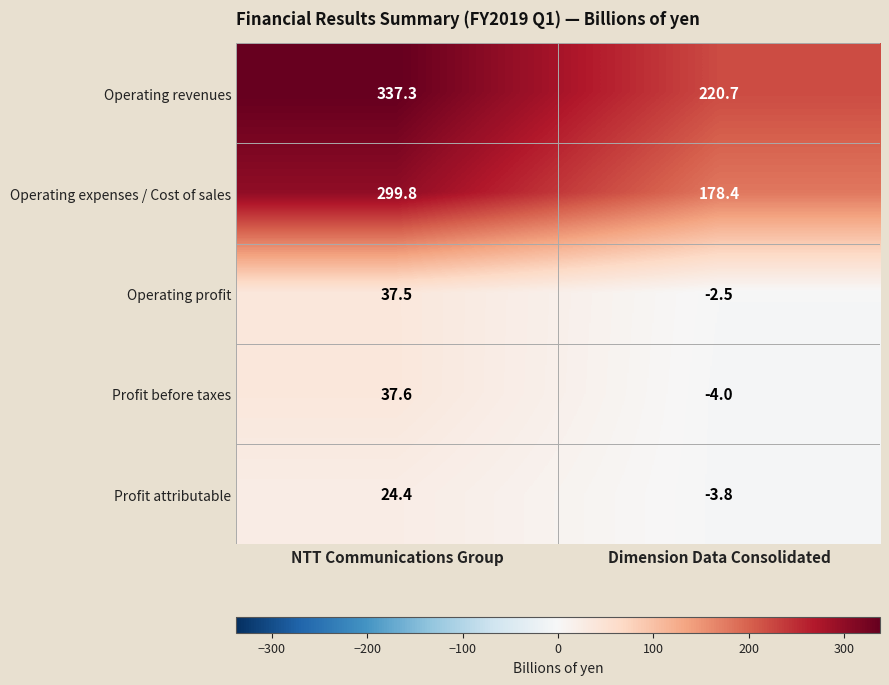

What is the sum of the Profit before taxes values at Dimension Data Consolidated and NTT Communications Group?

33.6